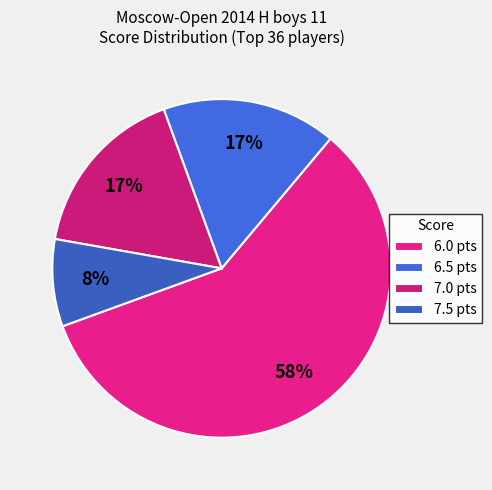

How many slices are in this pie chart?

4